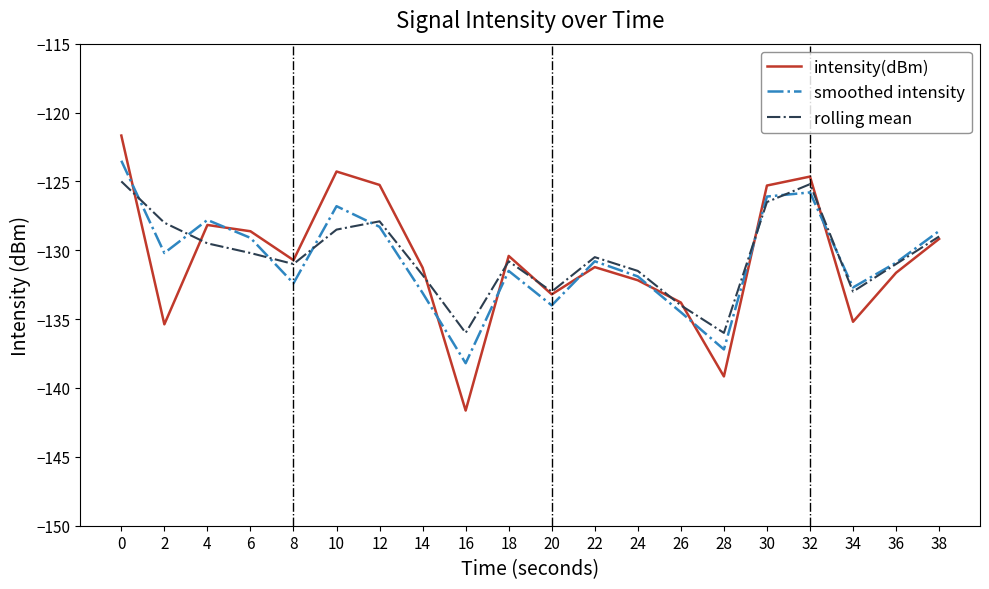

The value of smoothed intensity at 2 is -130.2. True or false?

True